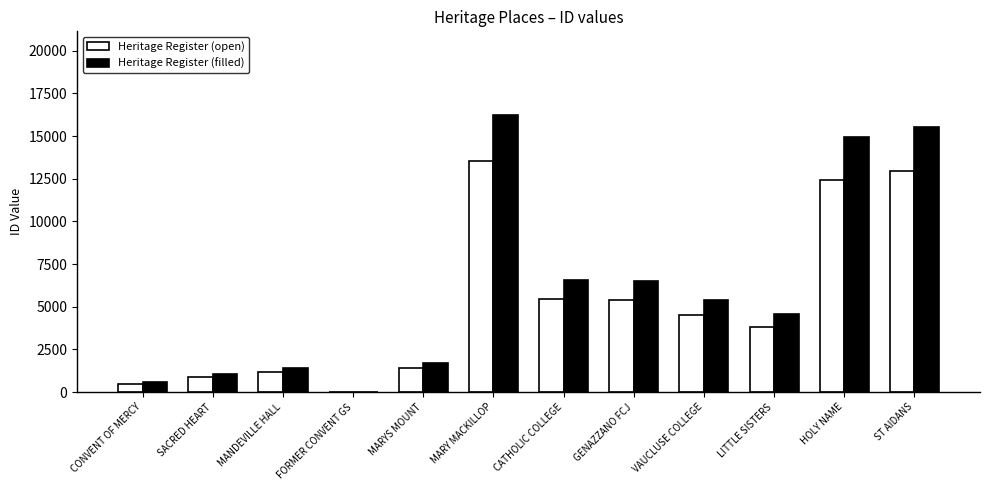

Where does the Heritage Register (filled) series first go above 5403?

MARY MACKILLOP